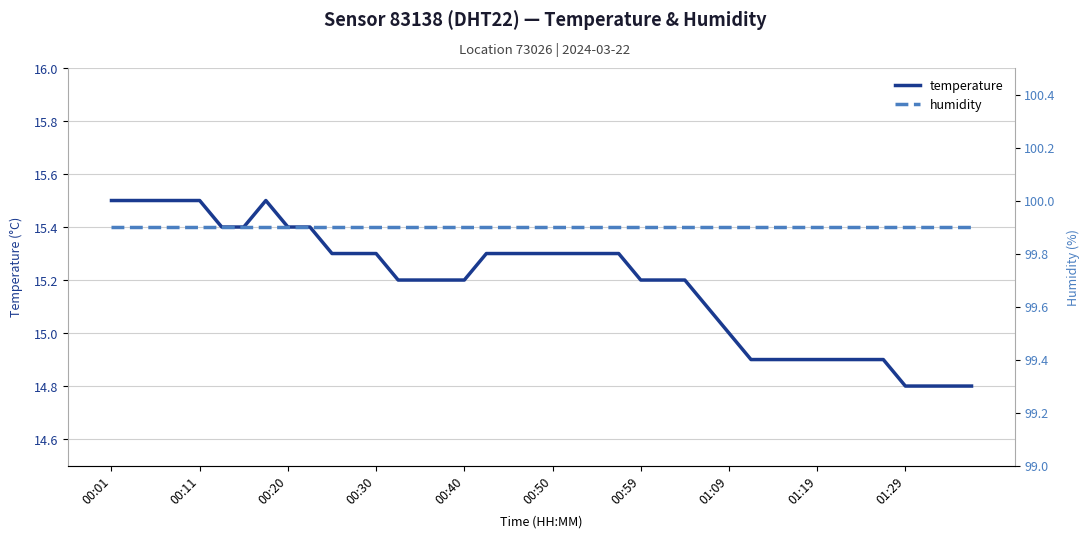

Which label corresponds to the largest value in the chart?

00:01